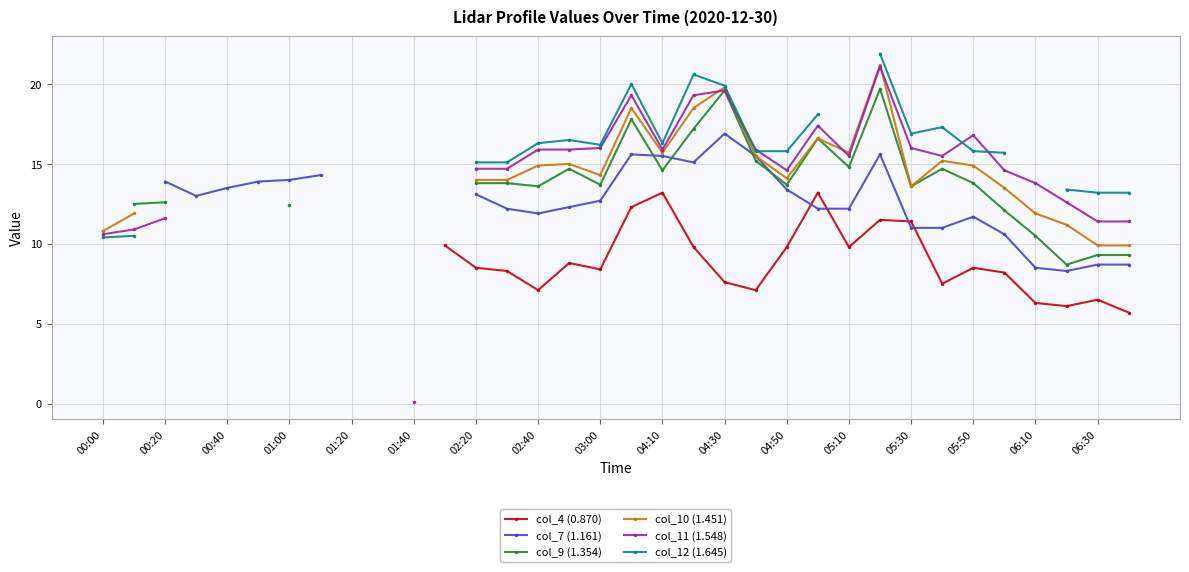

Does the chart have visible grid lines?

Yes